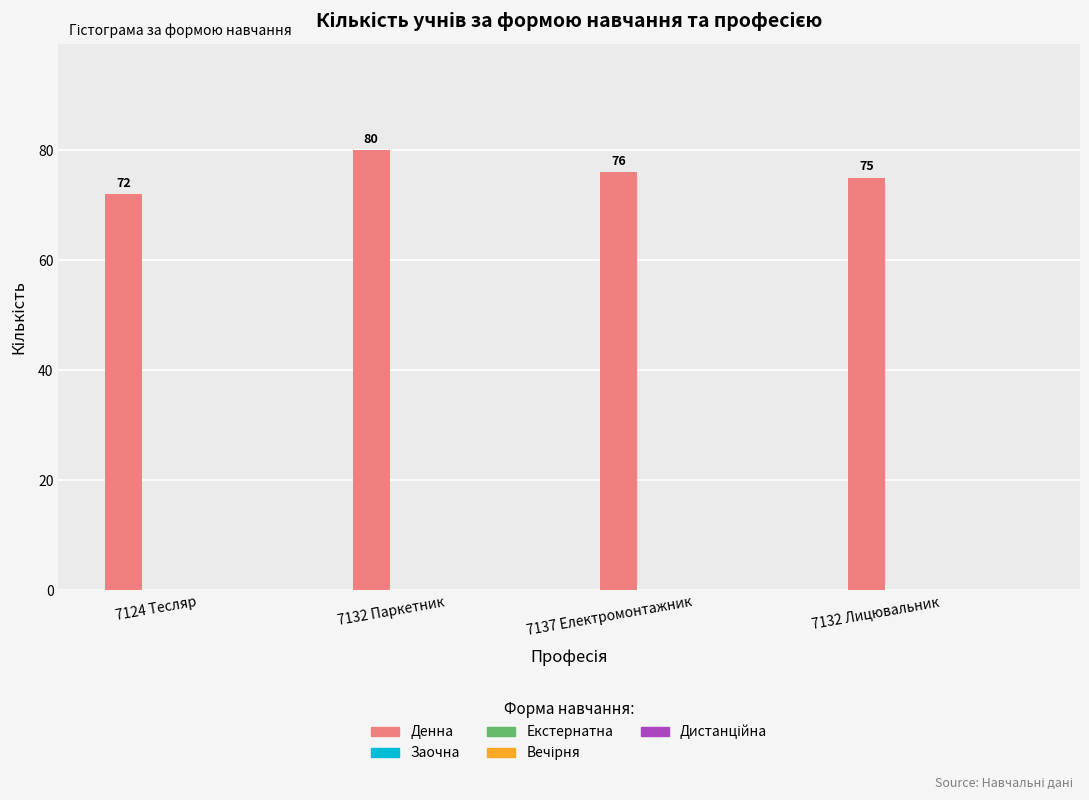

What is the minimum value shown in the chart?

72